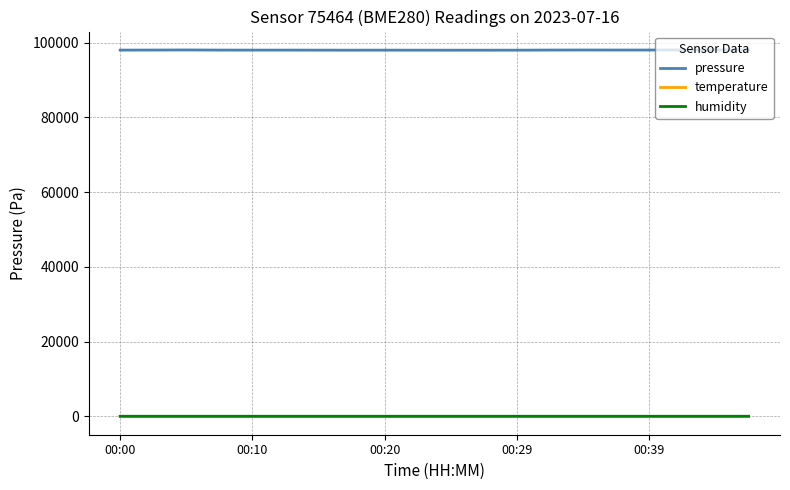

True or false: pressure and temperature intersect in this chart.

False